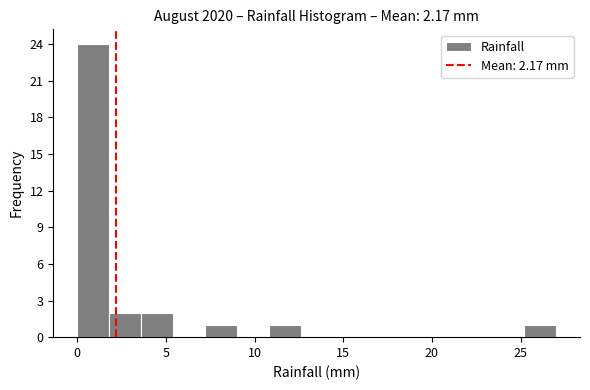

Around what value on the x-axis is the tallest bar? Give the approximate position of its centre, as read against the axis.

1.0